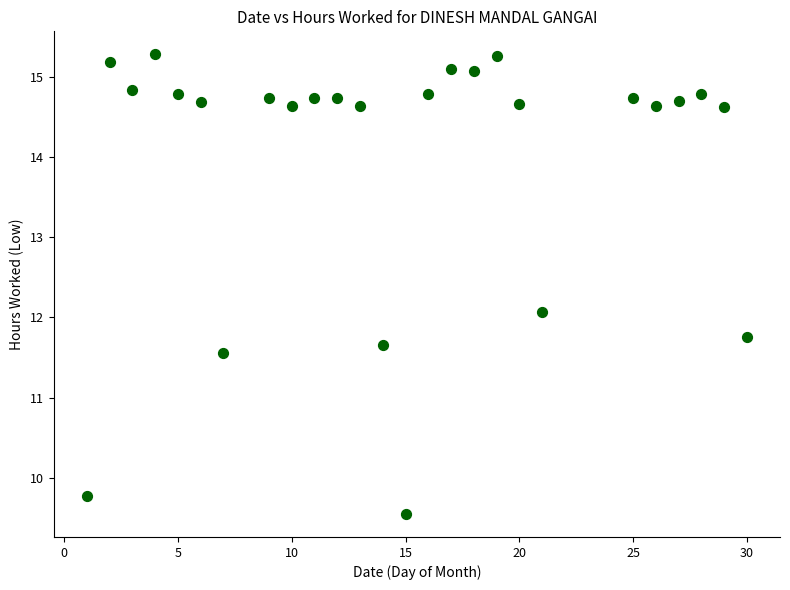

What Y value in the scatter plot is closest to 12?

12.1